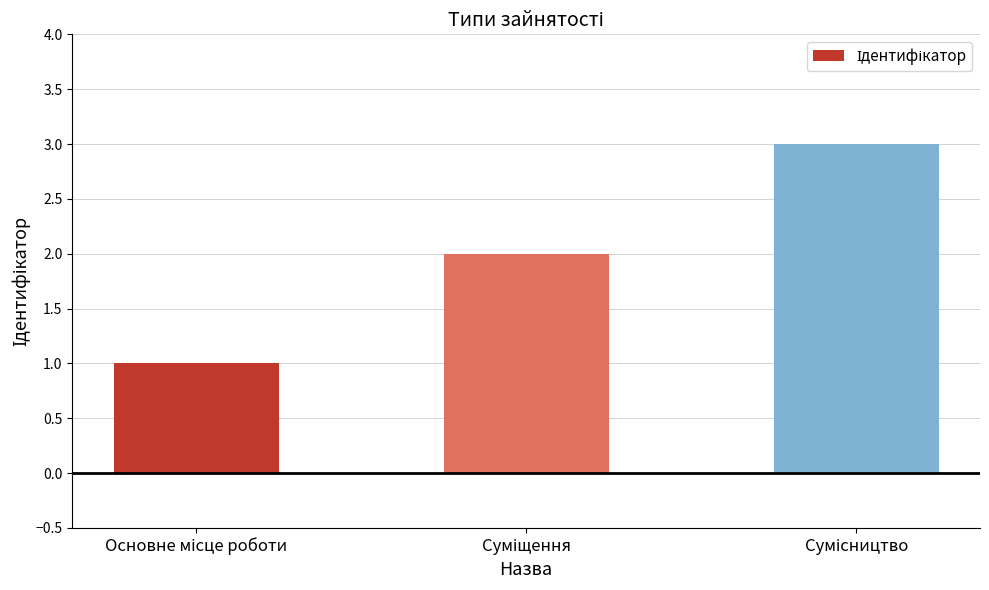

What is the greatest value displayed?

3